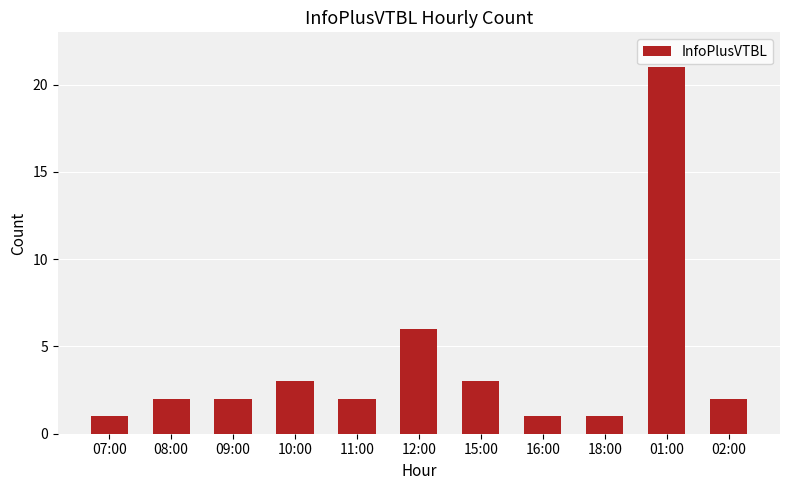

Does the chart contain stacked bars?

No